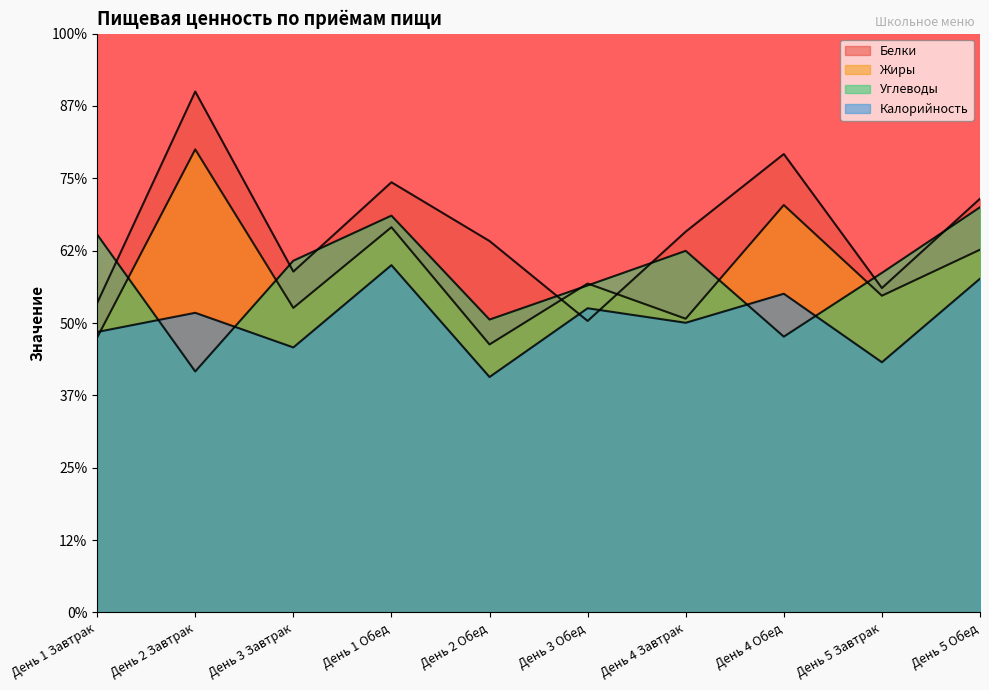

What is the difference between the highest and lowest values at День 3 Завтрак?

30.0